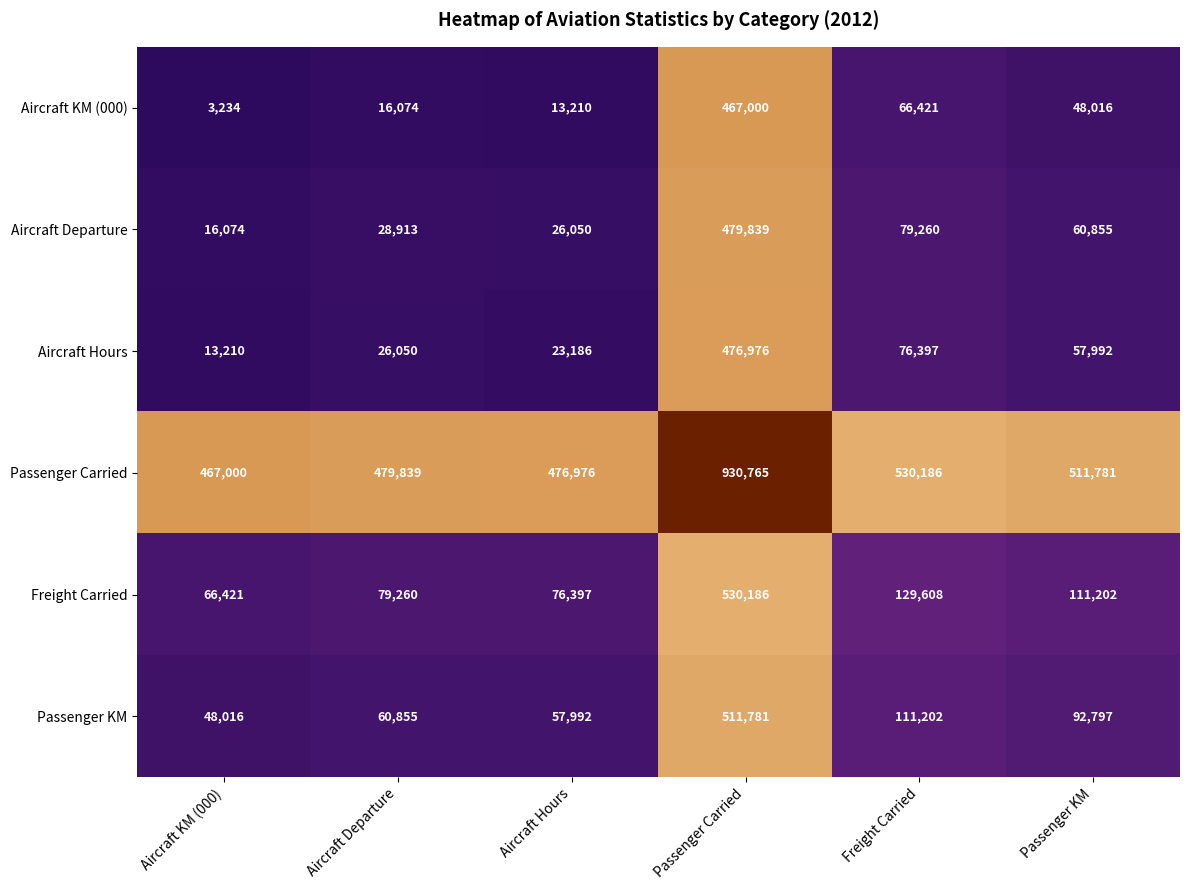

What is the average value of the Aircraft Departure series?

115165